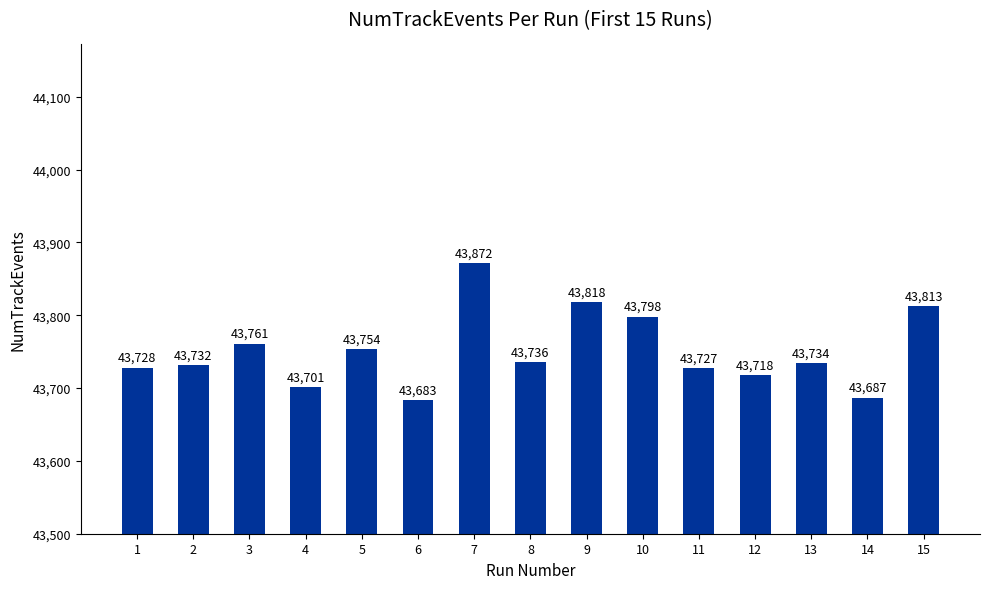

Count the number of categories in the chart.

15